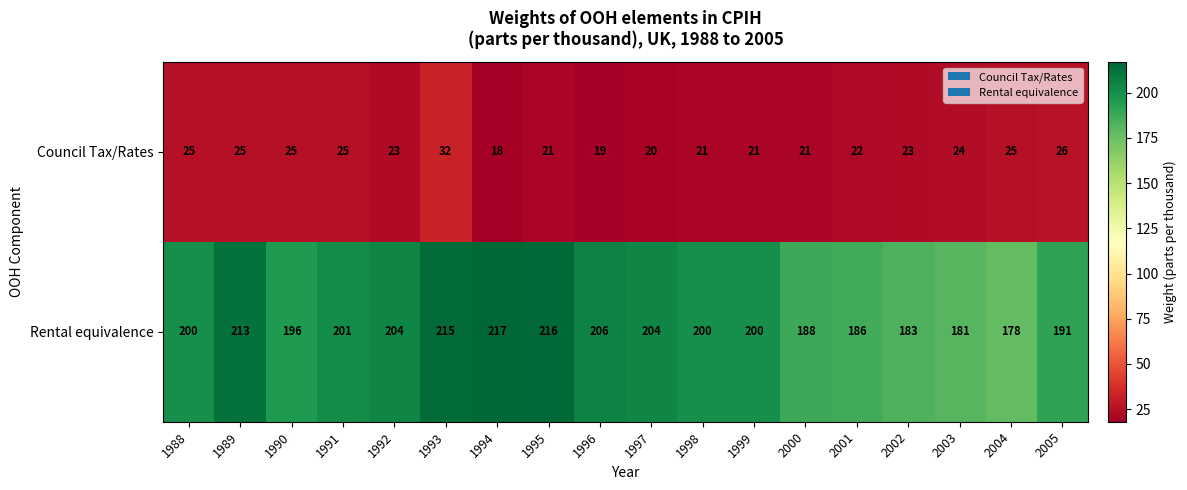

The value of Council Tax/Rates at 1989 is 25. True or false?

True